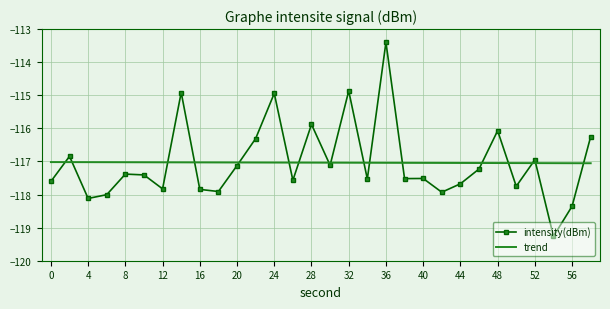

After their last crossing, which series has the higher values: trend or intensity(dBm)?

intensity(dBm)